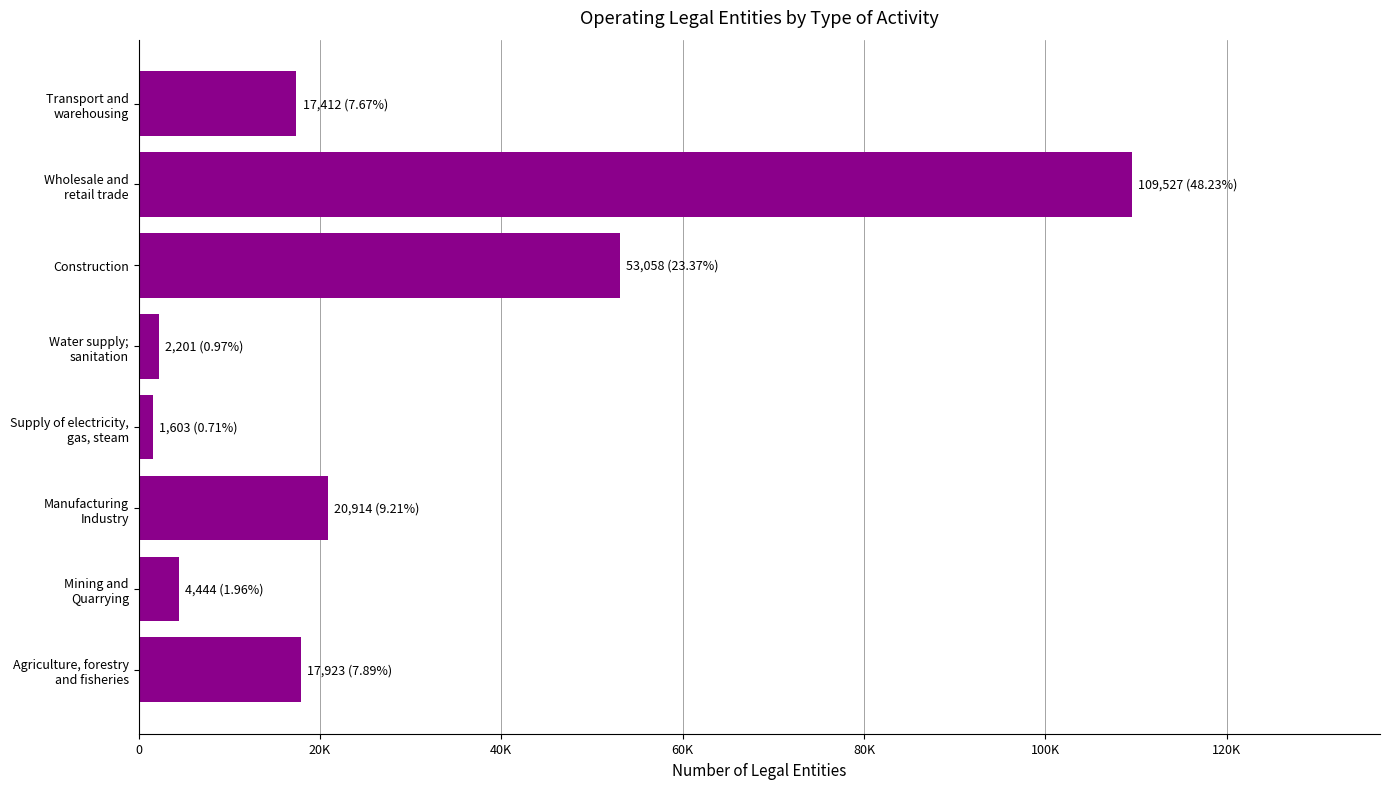

Are the bars horizontal?

Yes